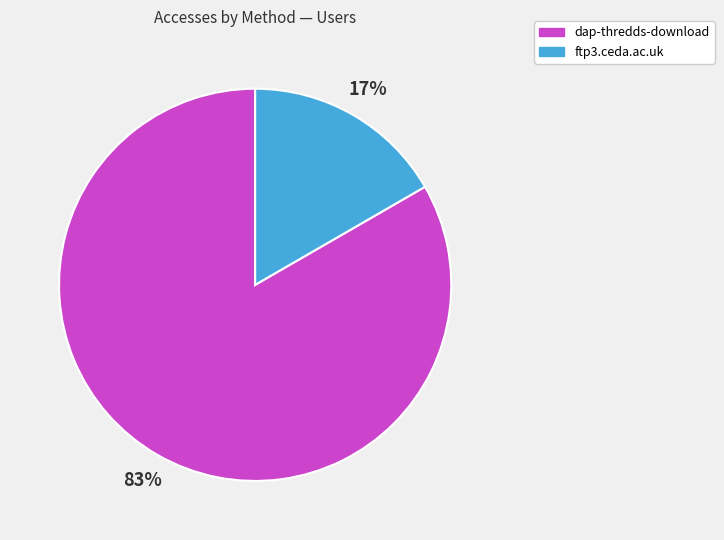

Do dap-thredds-download and ftp3.ceda.ac.uk together represent more than half of the pie?

Yes